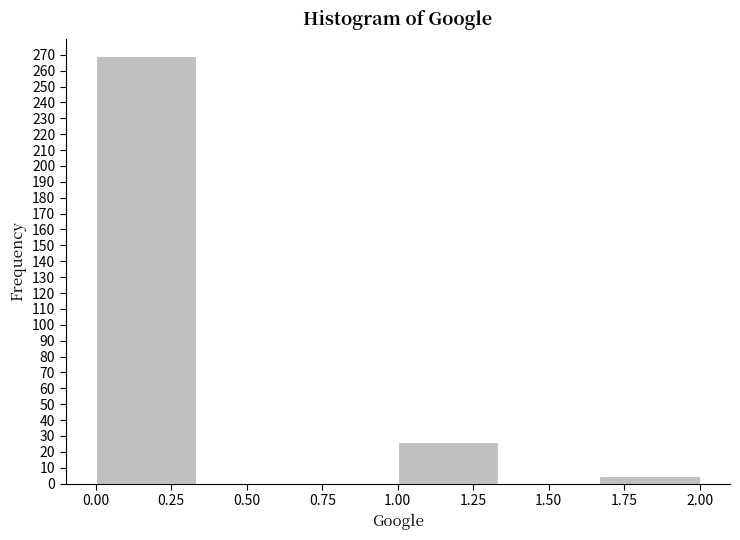

Which range on the x-axis has the tallest bar?

0.00 to 0.35